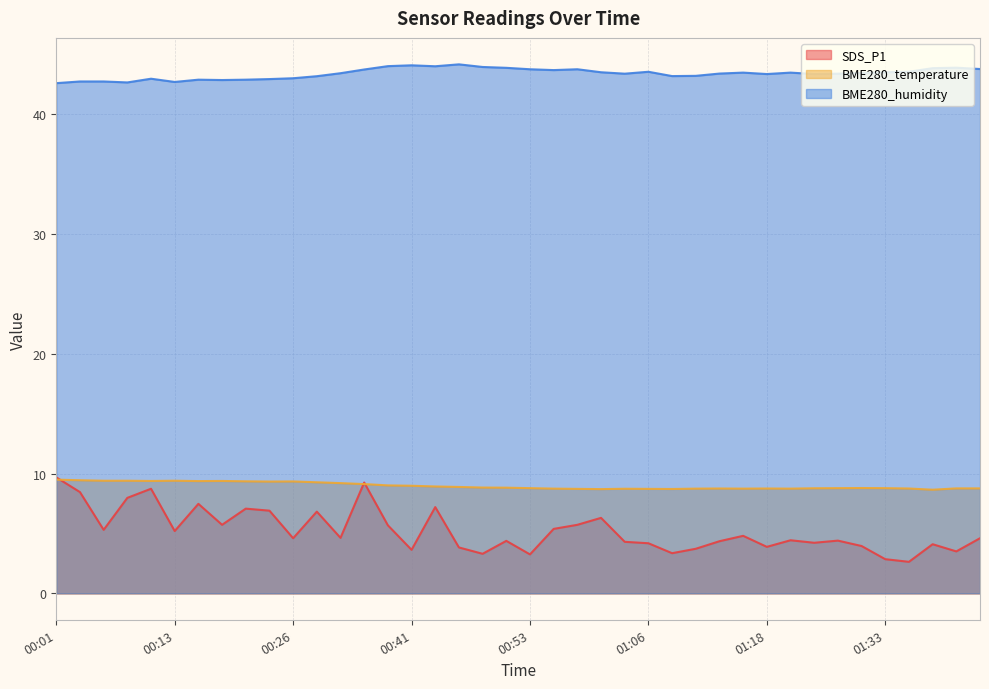

True or false: BME280_temperature and BME280_humidity intersect in this chart.

False